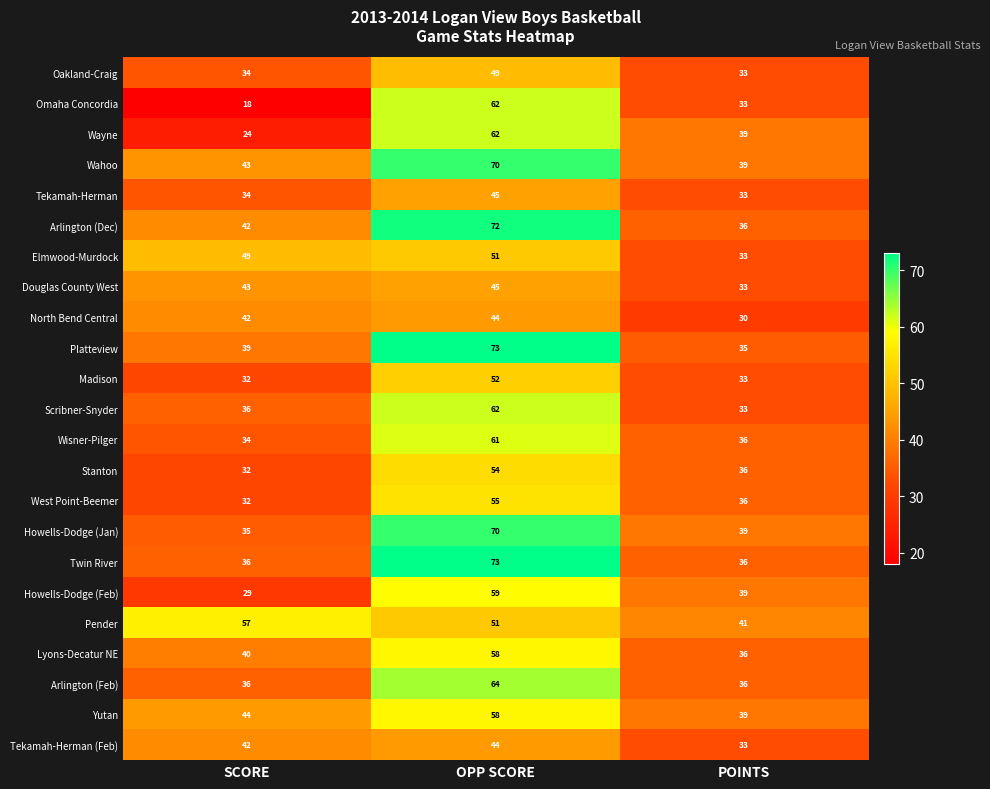

At which category is the sum across all series the highest?

OPP SCORE